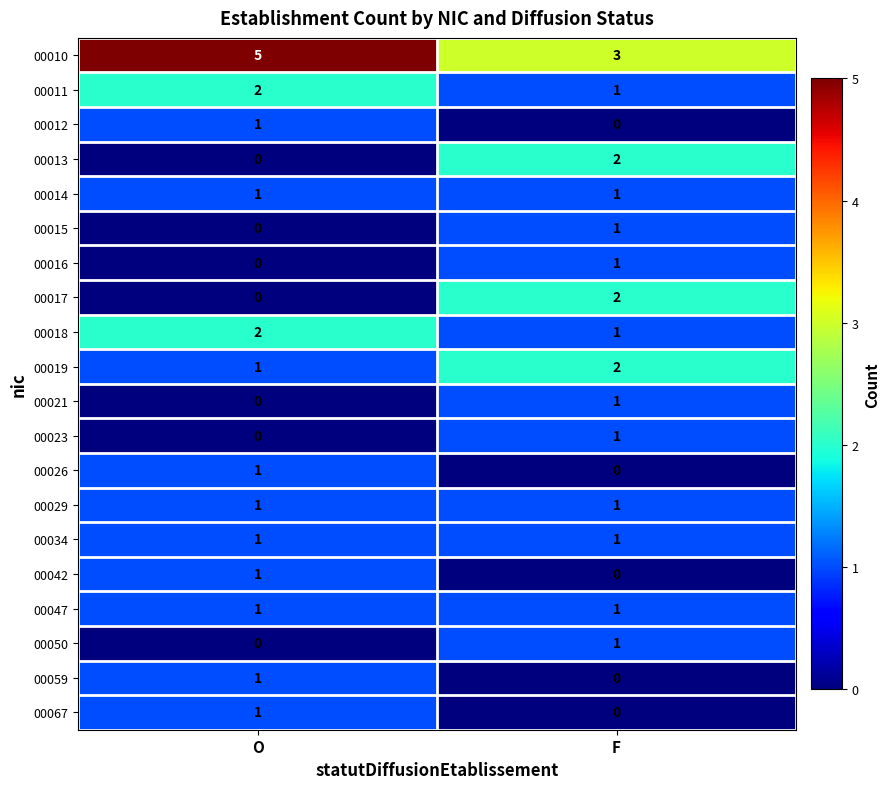

Where is 00012 nearest to the value 0?

F